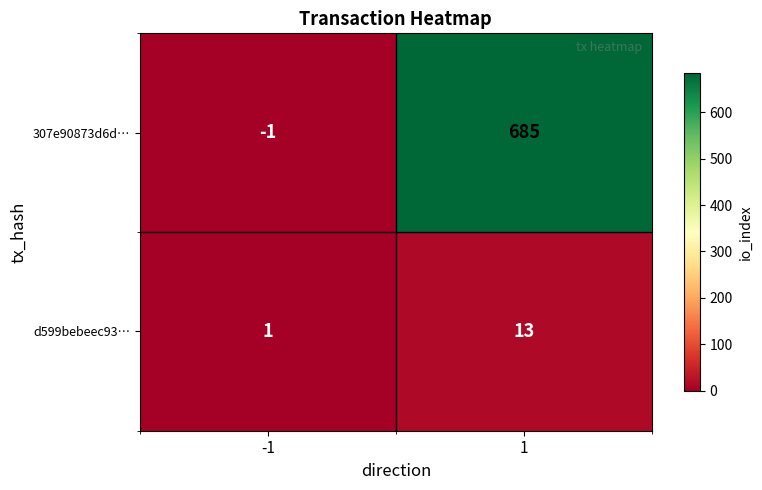

What is the difference between the d599bebeec93… values at 1 and -1?

12